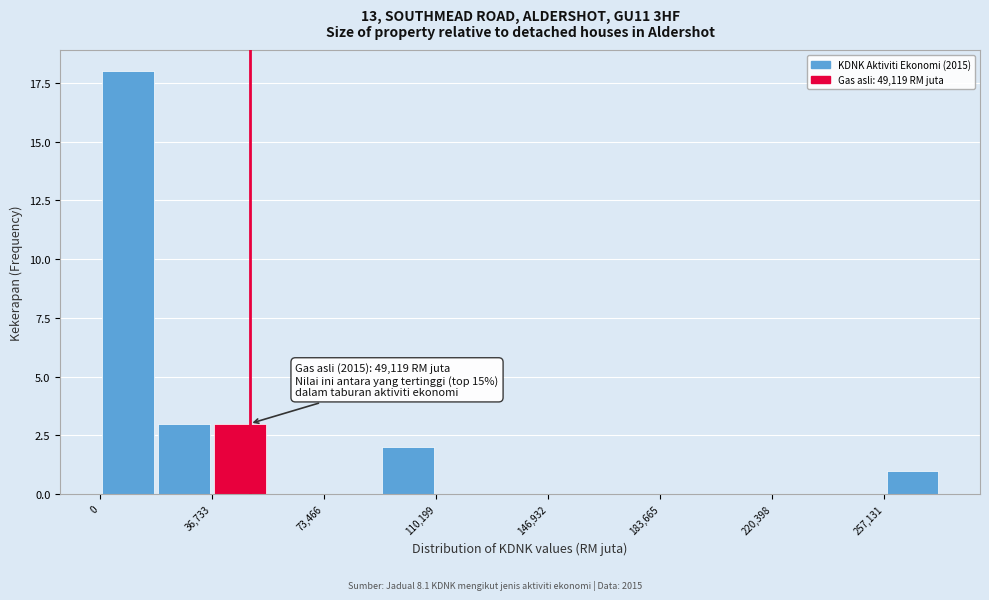

Read against the x-axis, roughly where is the centre of the tallest bar?

10000